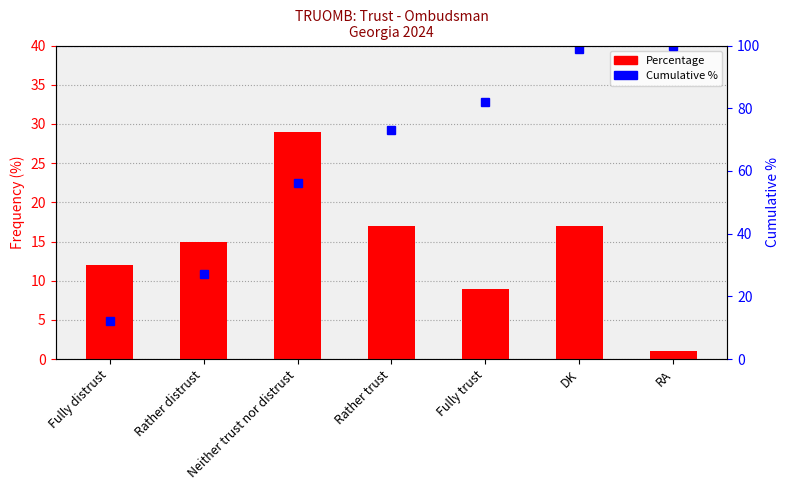

The value of cumulative % at DK is 99.0. True or false?

True